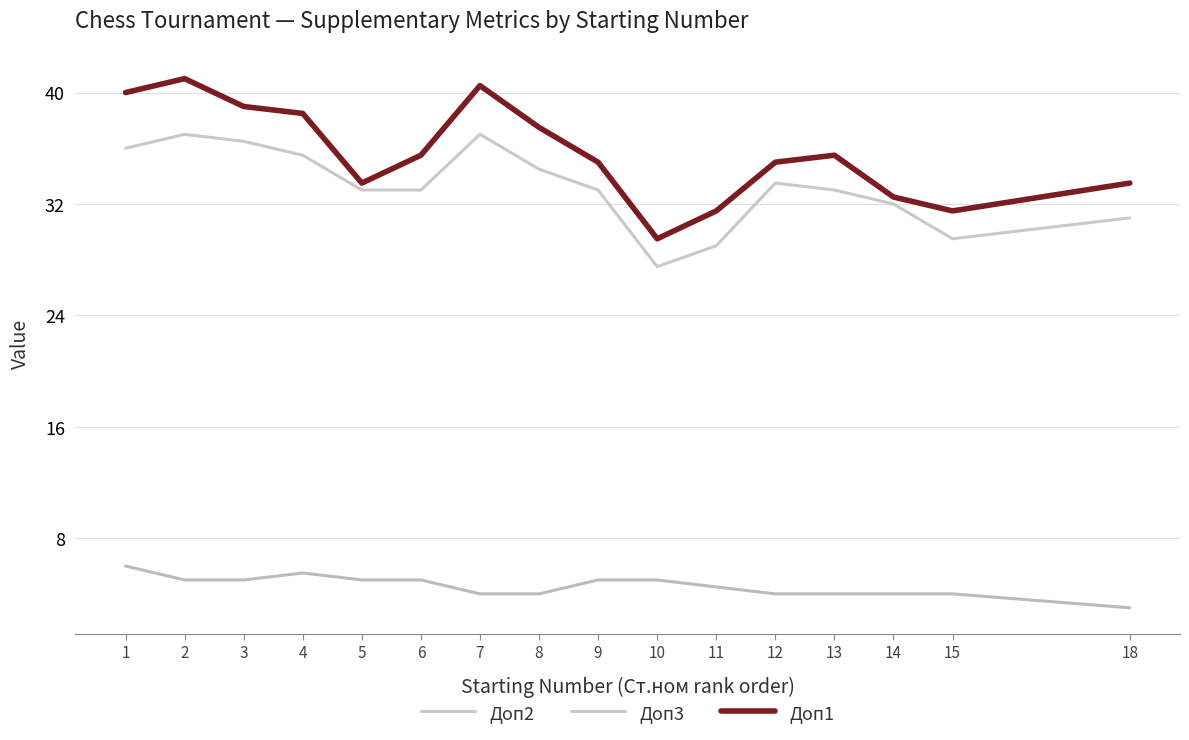

Where is Доп3 nearest to the value 4?

7